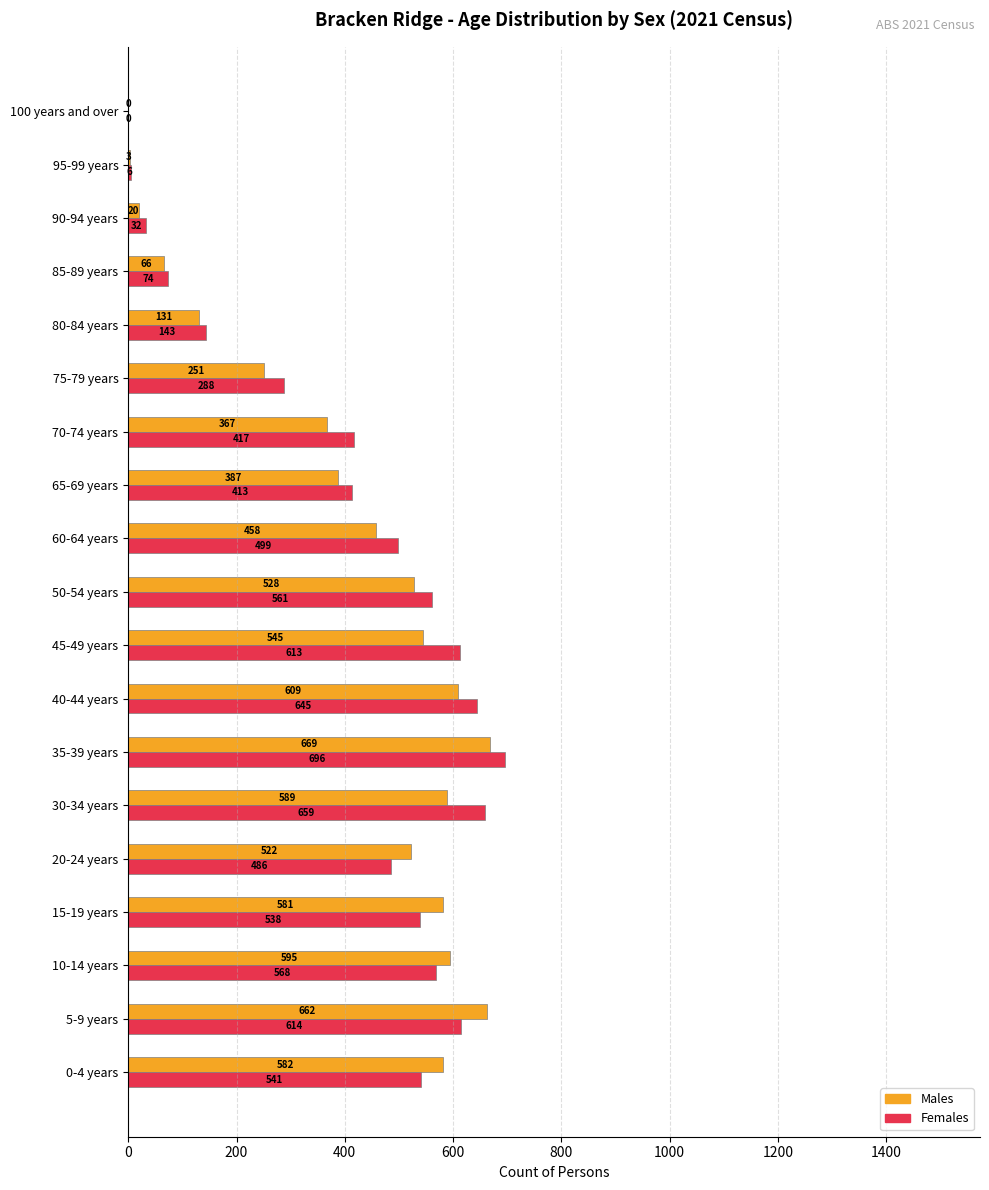

Which series has the widest spread of values?

Females